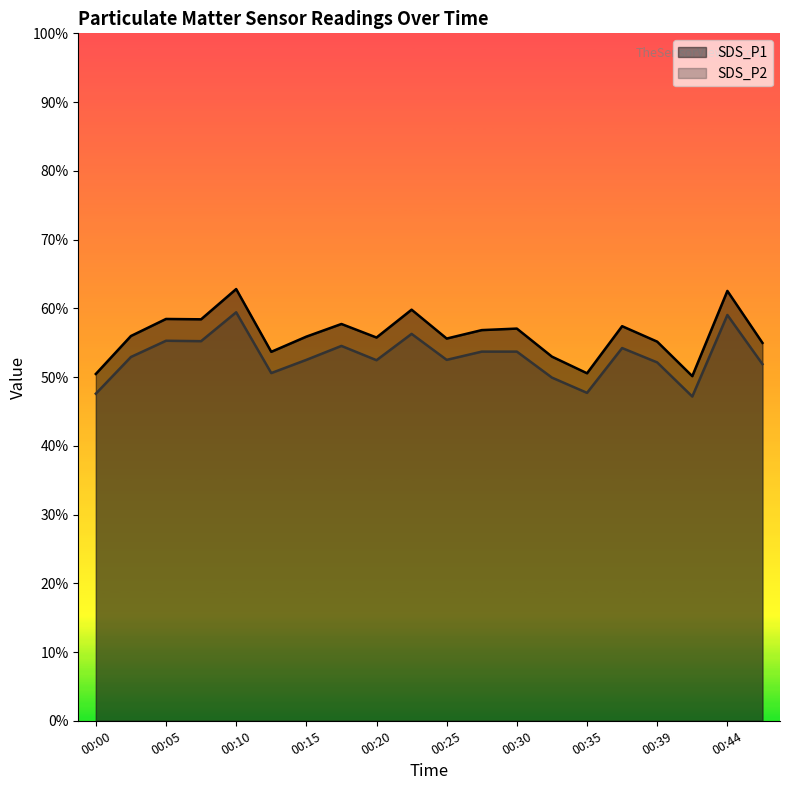

Where is the first local minimum for SDS_P1?

00:08